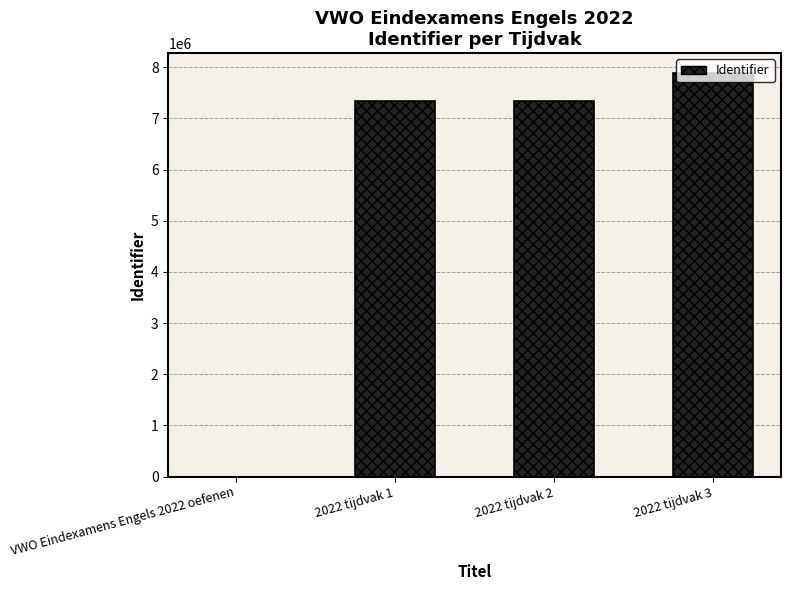

Between 2022 tijdvak 3 and 2022 tijdvak 2, which is larger?

2022 tijdvak 3